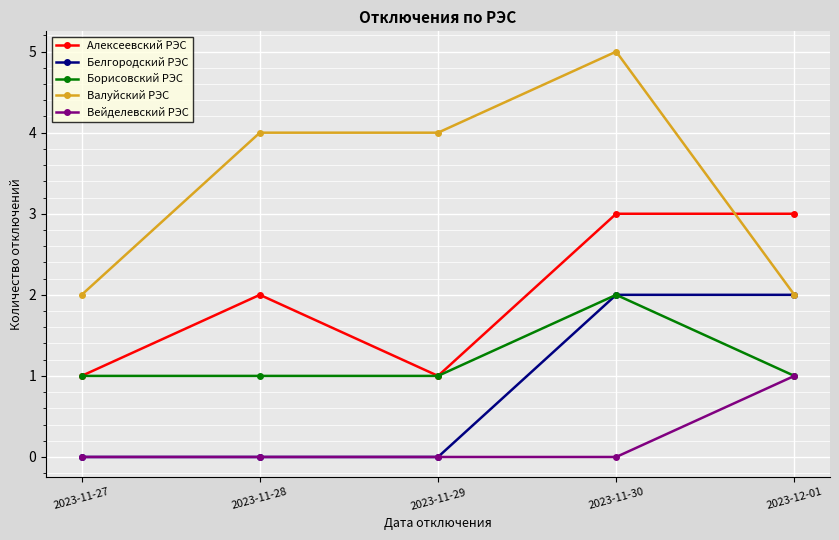

Is the value of Вейделевский РЭС at 2023-11-30 greater than the value of Валуйский РЭС at 2023-11-29?

No